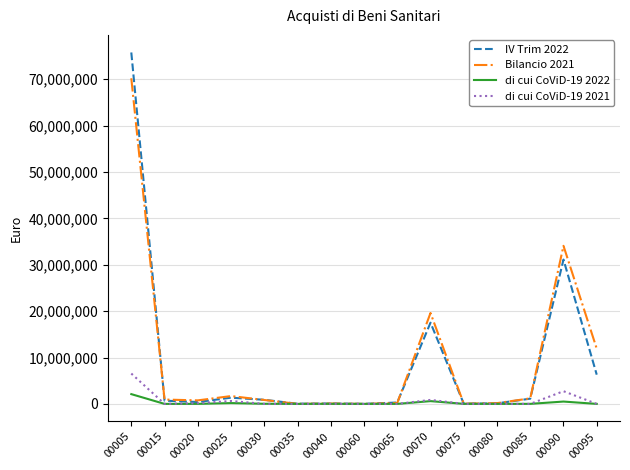

At which category is the sum across all series the highest?

00005